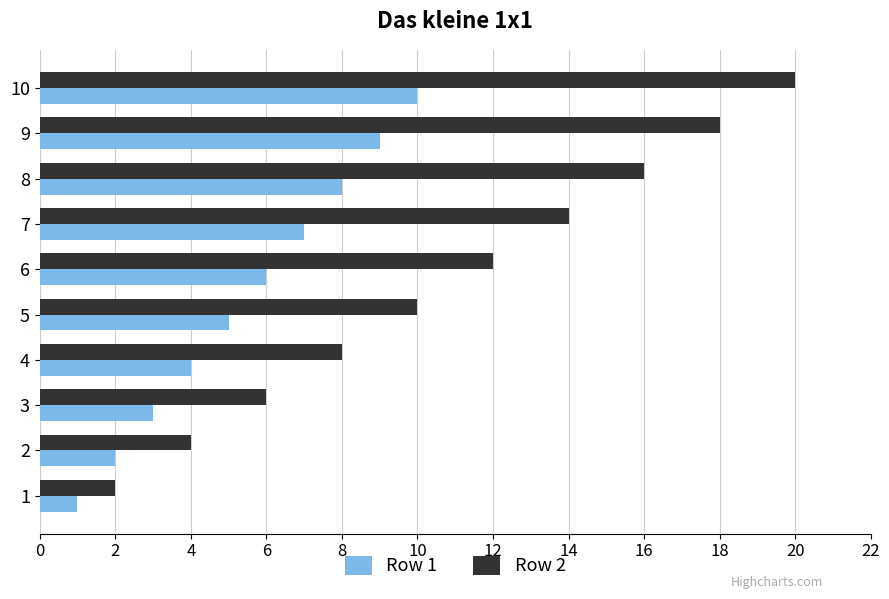

Between 1 and 6, which series saw the biggest shift?

Row 2